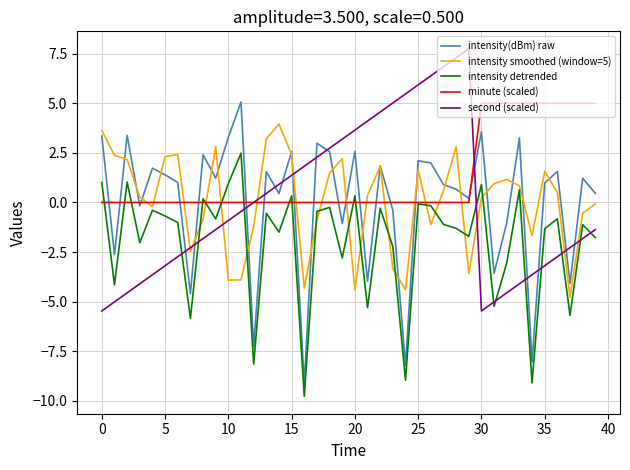

How many lines are shown in the chart?

5